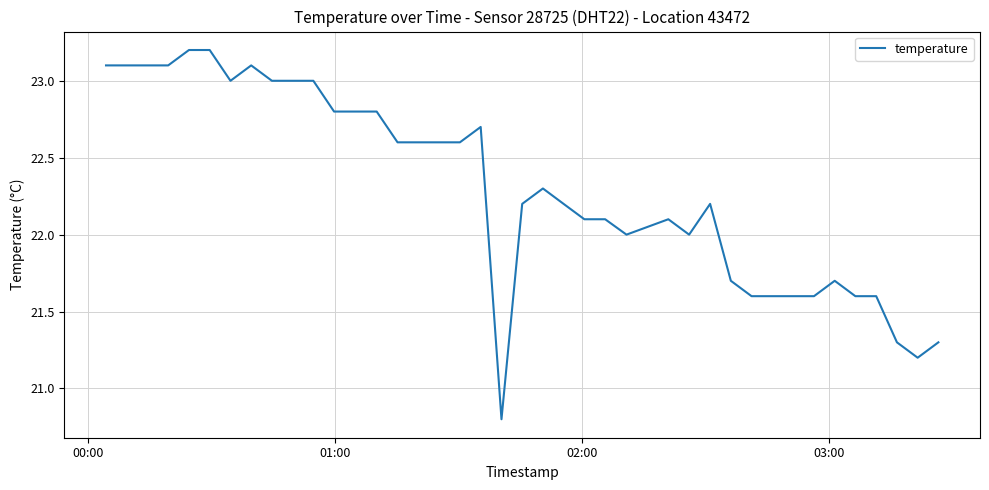

What is the difference between the maximum and minimum values?

2.4